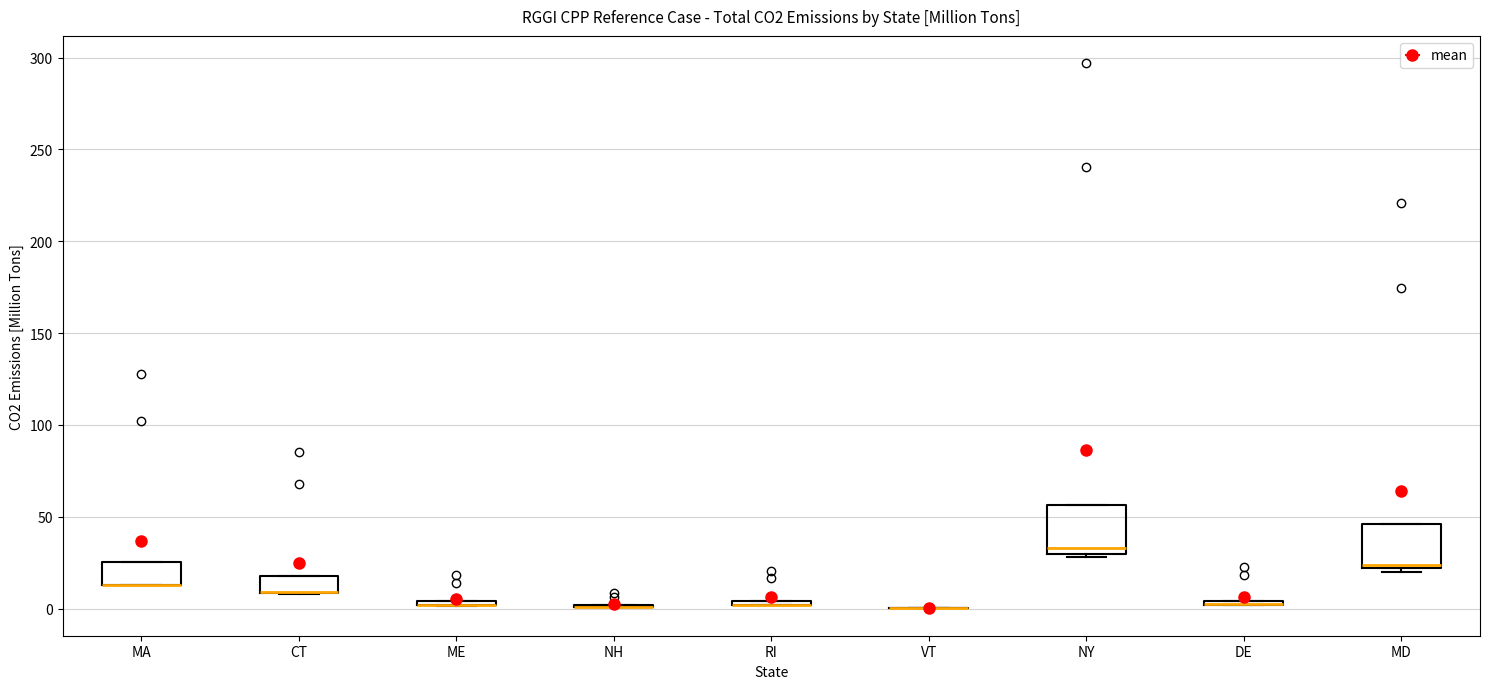

Where is the upper edge of the box for DE on the y-axis? The values are not printed on the chart, so give them approximately, as read against the axis.

5